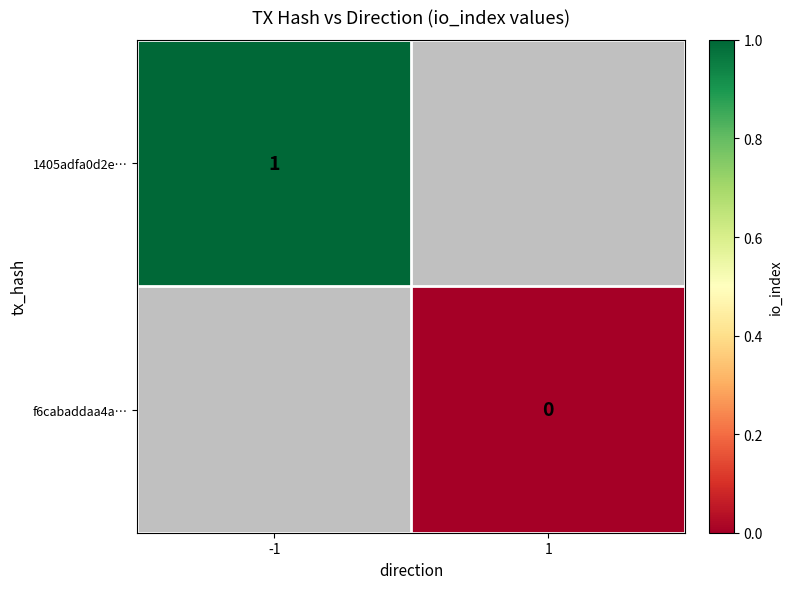

What is the maximum value shown in the chart?

1.0